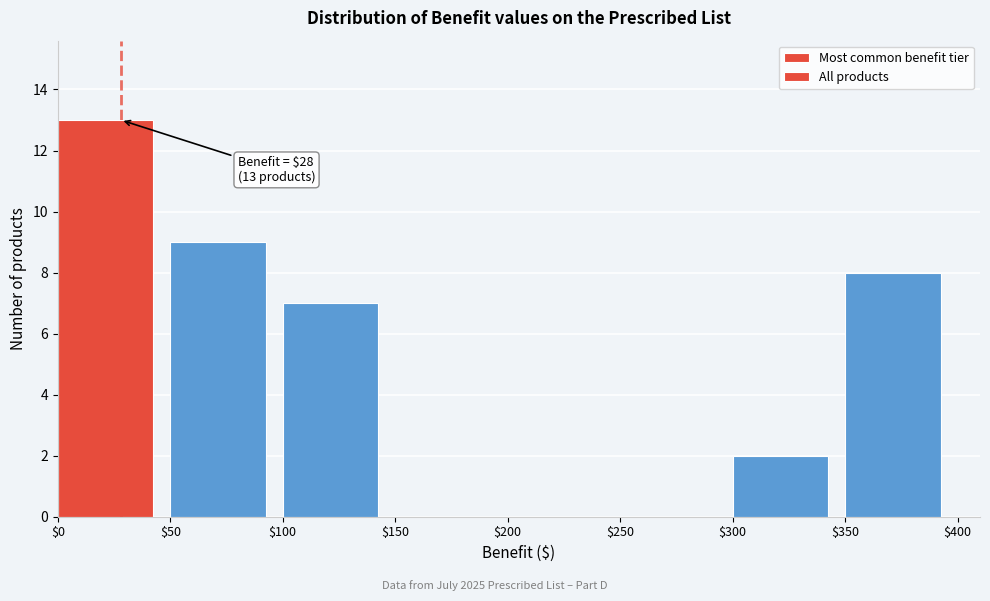

Over which range of the x-axis is the bar tallest?

$0 to $50